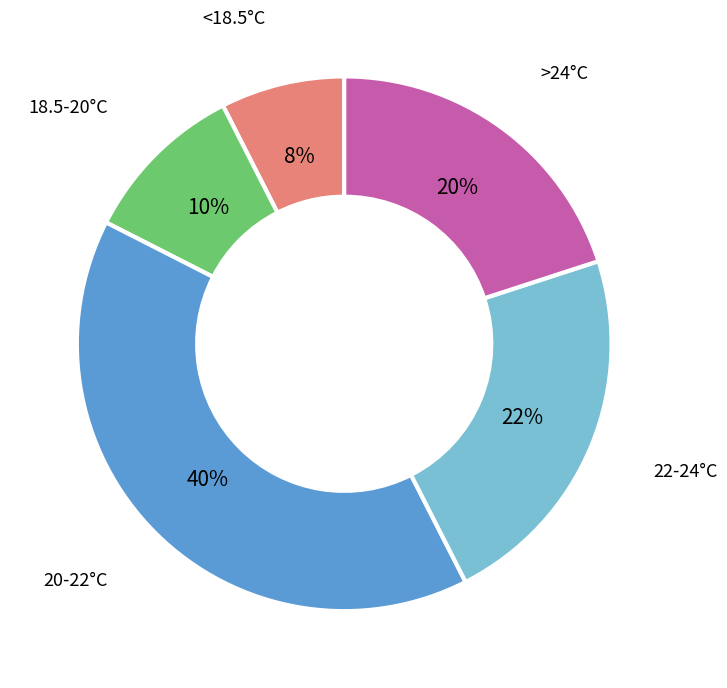

How many slices are in this pie chart?

5